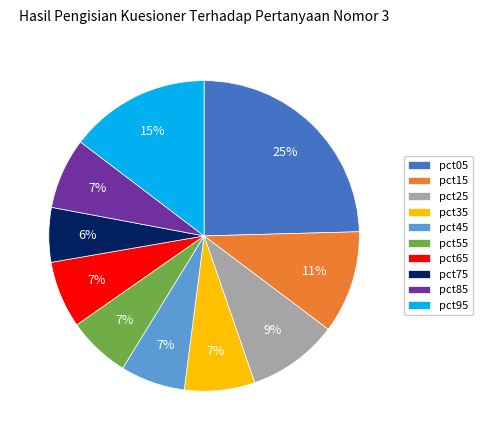

Does any single category account for the majority?

No